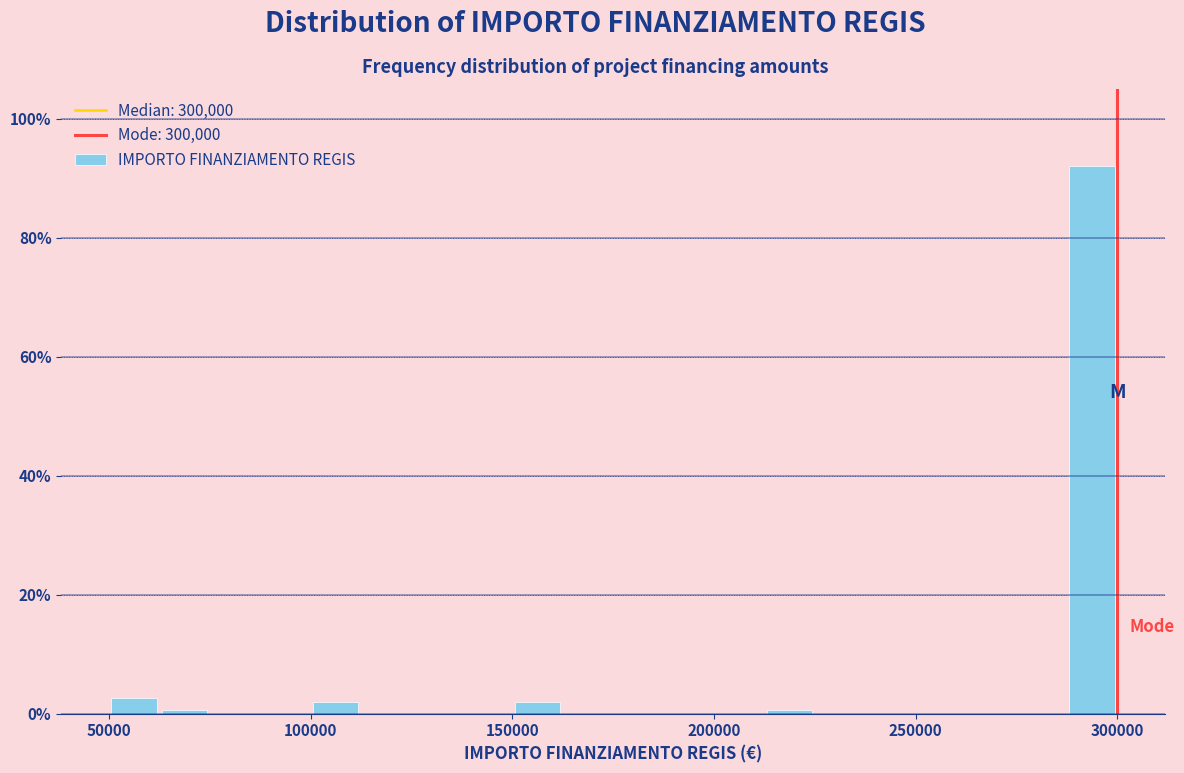

Around what value on the x-axis is the tallest bar? Give the approximate position of its centre, as read against the axis.

295000